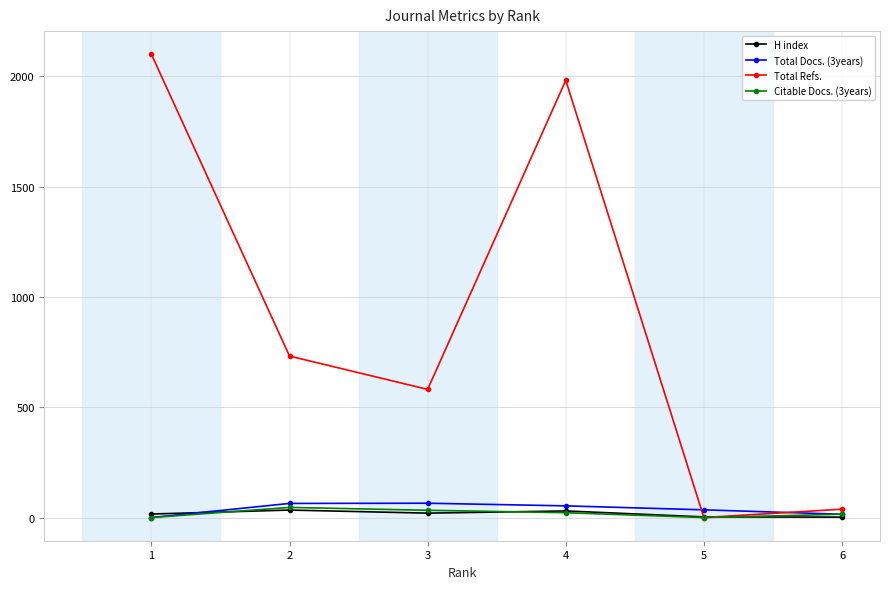

Between 1 and 2, which series saw the biggest shift?

Total Refs.